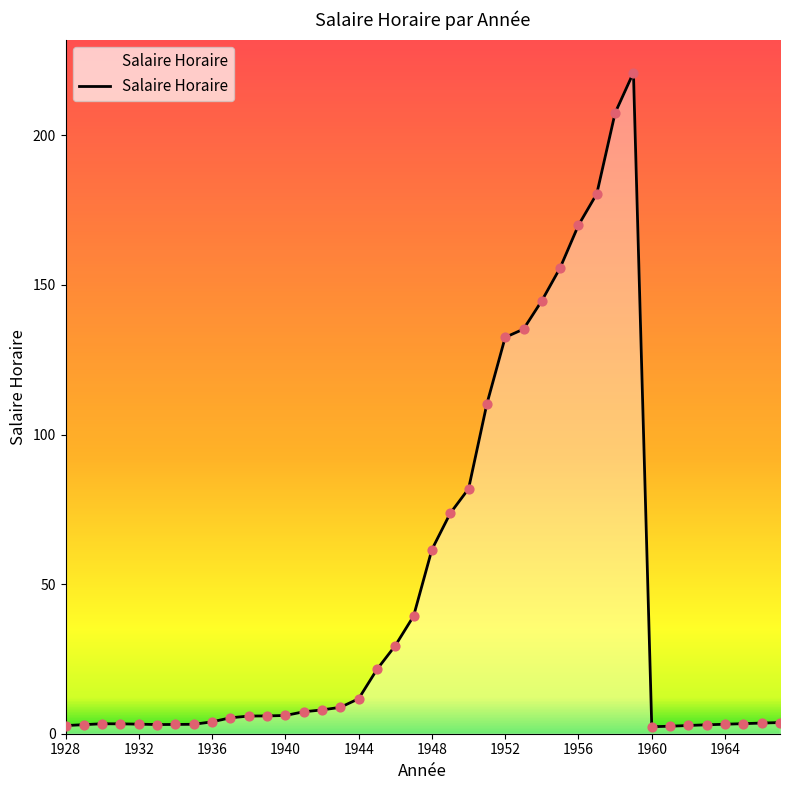

What is the greatest value displayed?

221.0